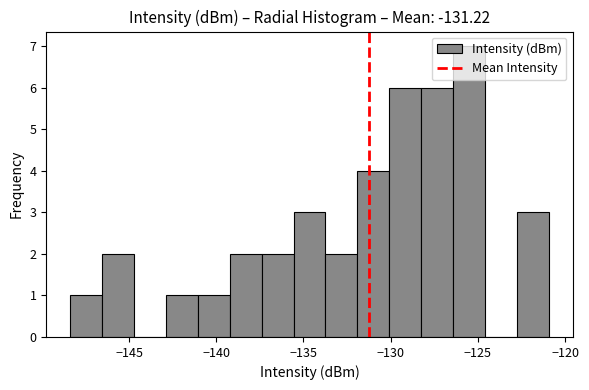

Read against the x-axis, roughly where is the centre of the tallest bar?

-125.5